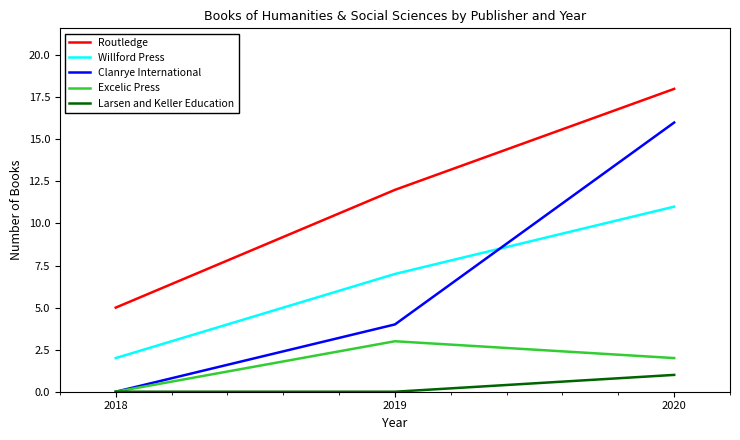

How many positive values does the Excelic Press series have?

2